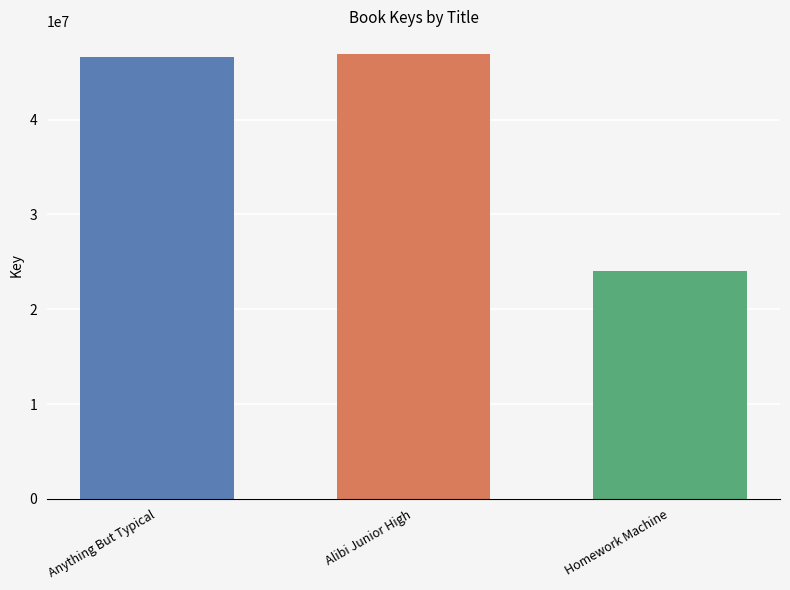

Is it true that the value at Anything But Typical is 62085894?

False